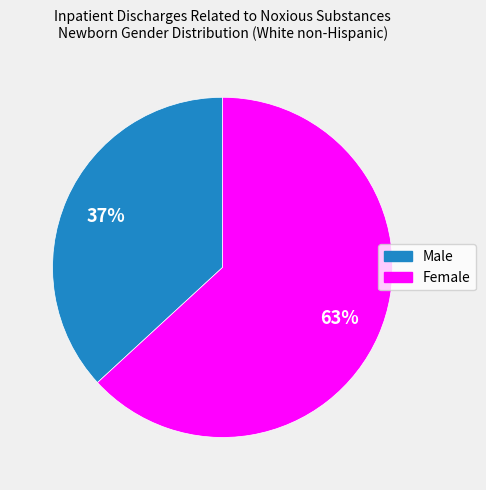

How many slices are in this pie chart?

2